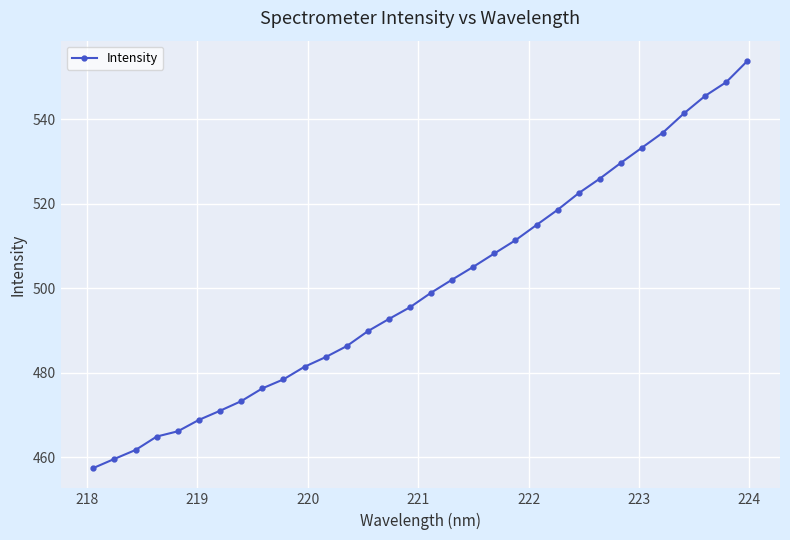

True or false: the data has more than 2 interior local peaks.

False